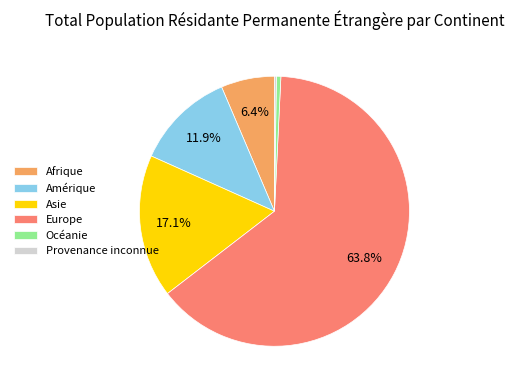

Does Europe represent more than half of the total?

Yes